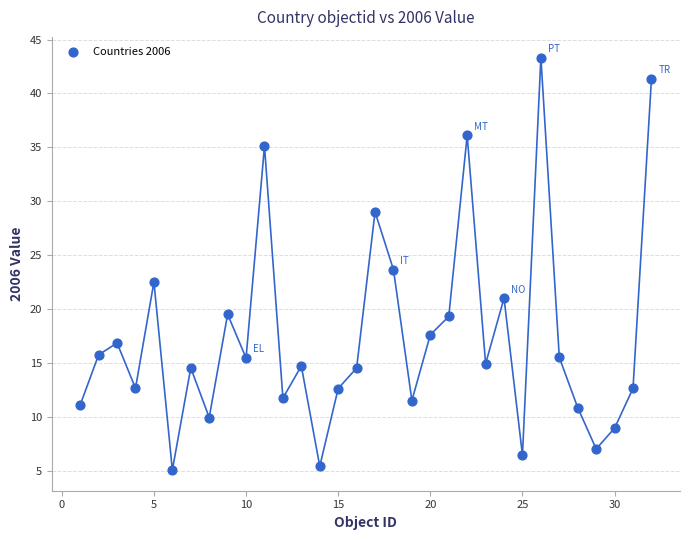

What is the range of Y values (max minus min)?

38.3